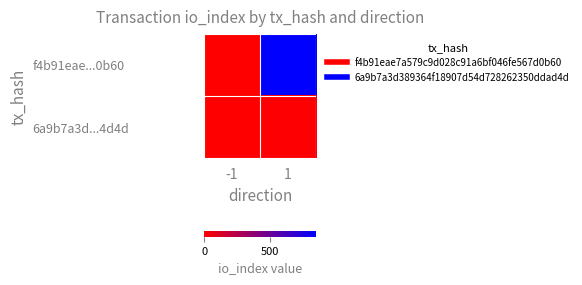

What is the spread (max minus min) of values at 1?

845